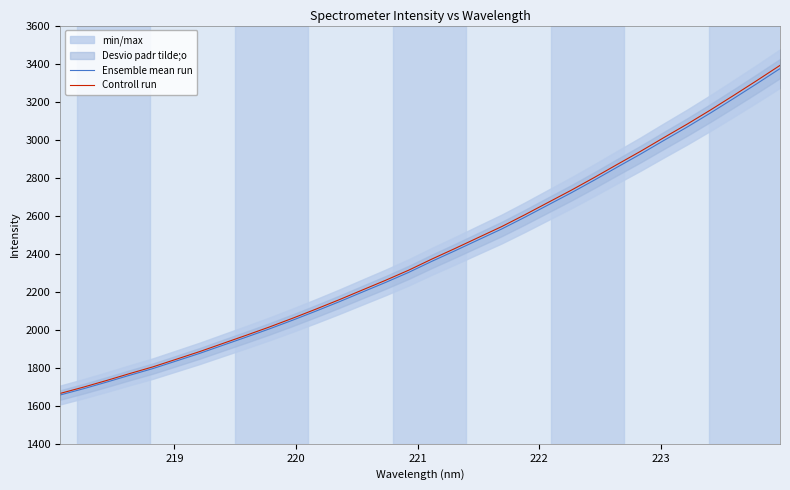

What is the value of the Controll run point at the 15th from the left?

2259.7